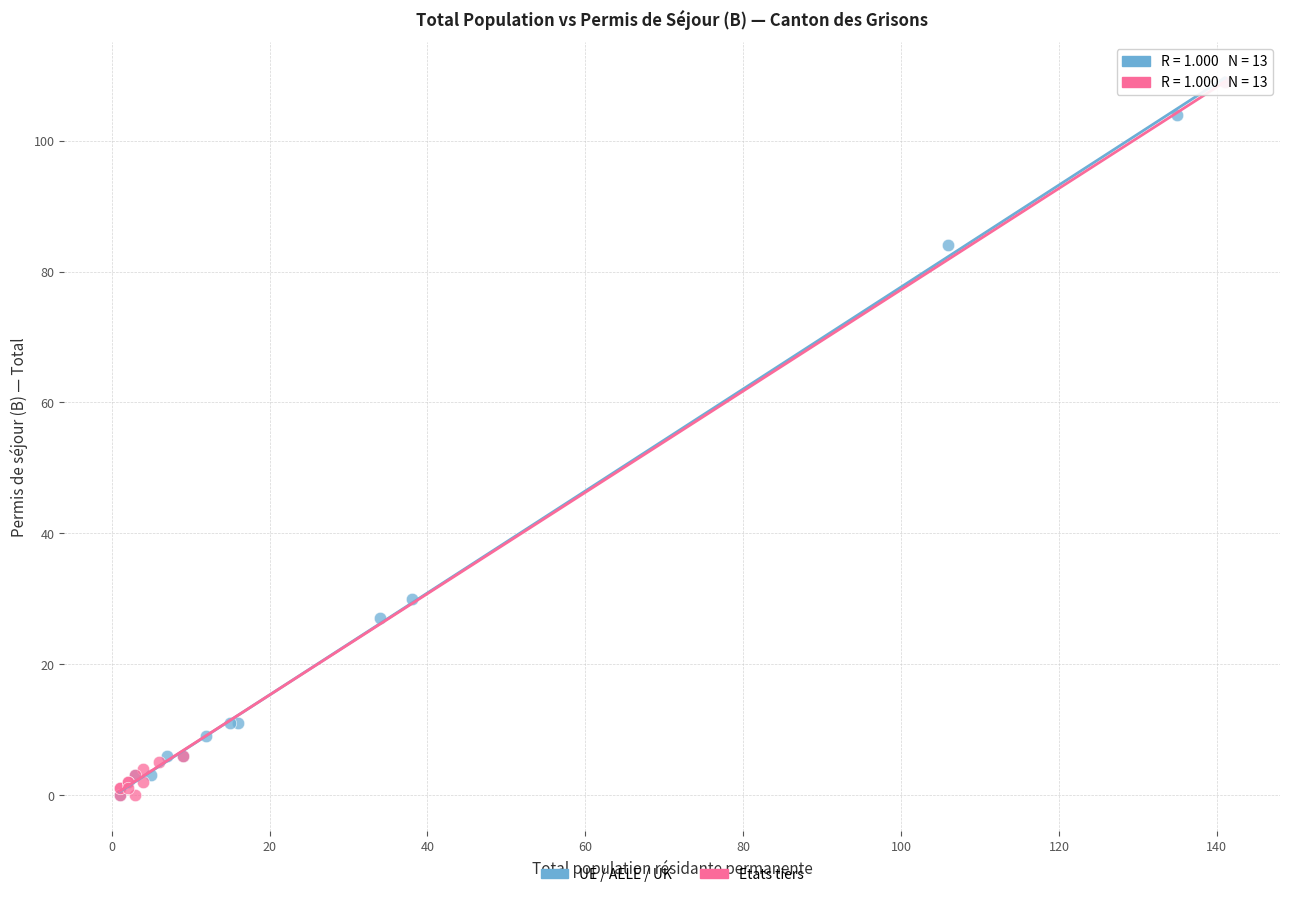

What are all the series names shown in the legend?

UE / AELE / UK, Etats tiers